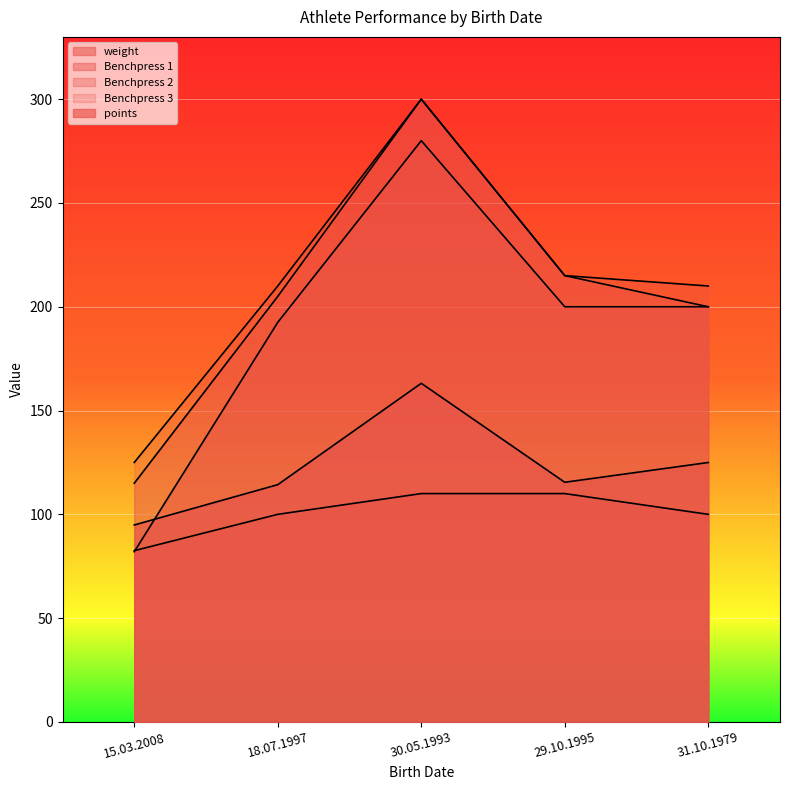

Where does the points series first go above 115?

30.05.1993